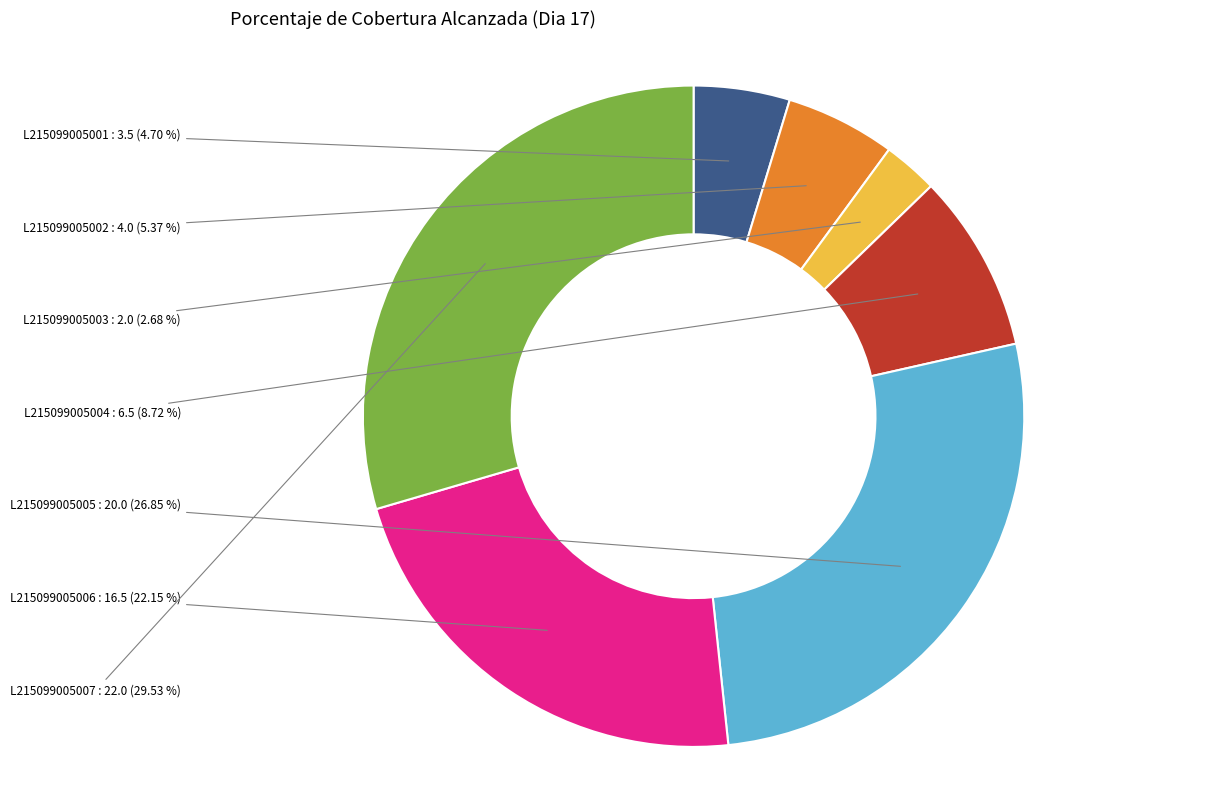

Combined, do L215099005003 and L215099005006 account for over 50%?

No